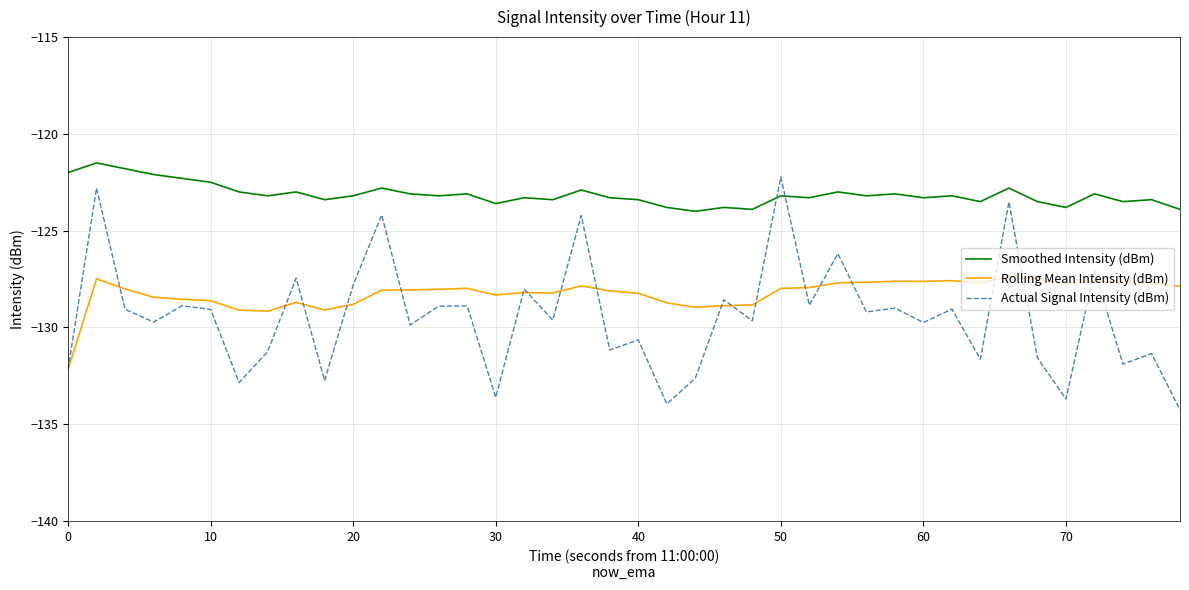

List the series in order of their overall mean, highest first.

Smoothed Intensity (dBm), Rolling Mean Intensity (dBm), Actual Signal Intensity (dBm)